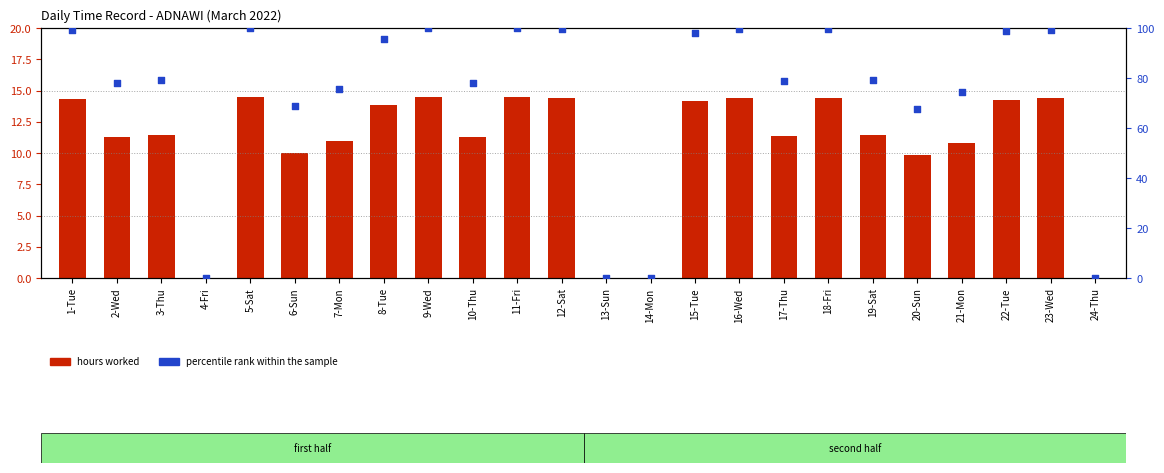

Which series has the widest spread of Y values?

percentile rank within the sample